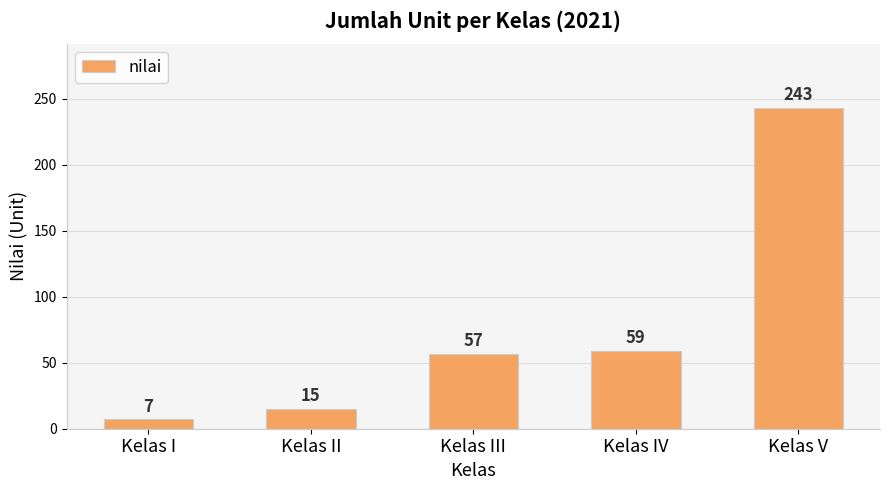

What is the value of the 1st bar from the left?

7